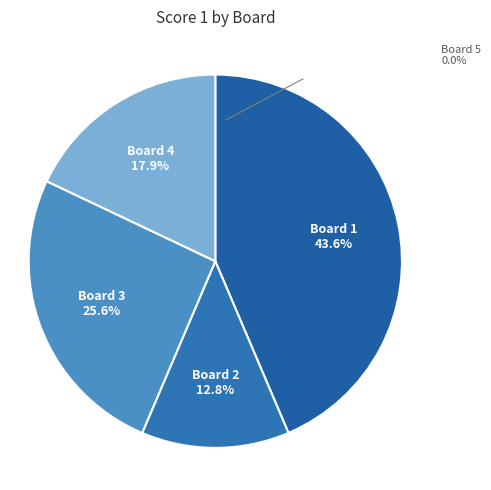

What is the largest slice in the pie chart?

Board 1